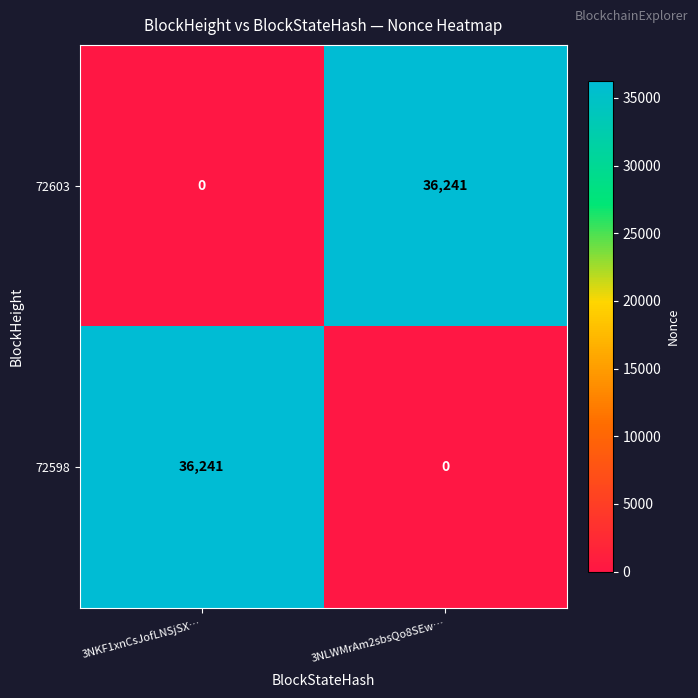

List the labels in order of 72598 value, smallest first.

3NLWMrAm2sbsQo8SEw…, 3NKF1xnCsJofLNSjSX…